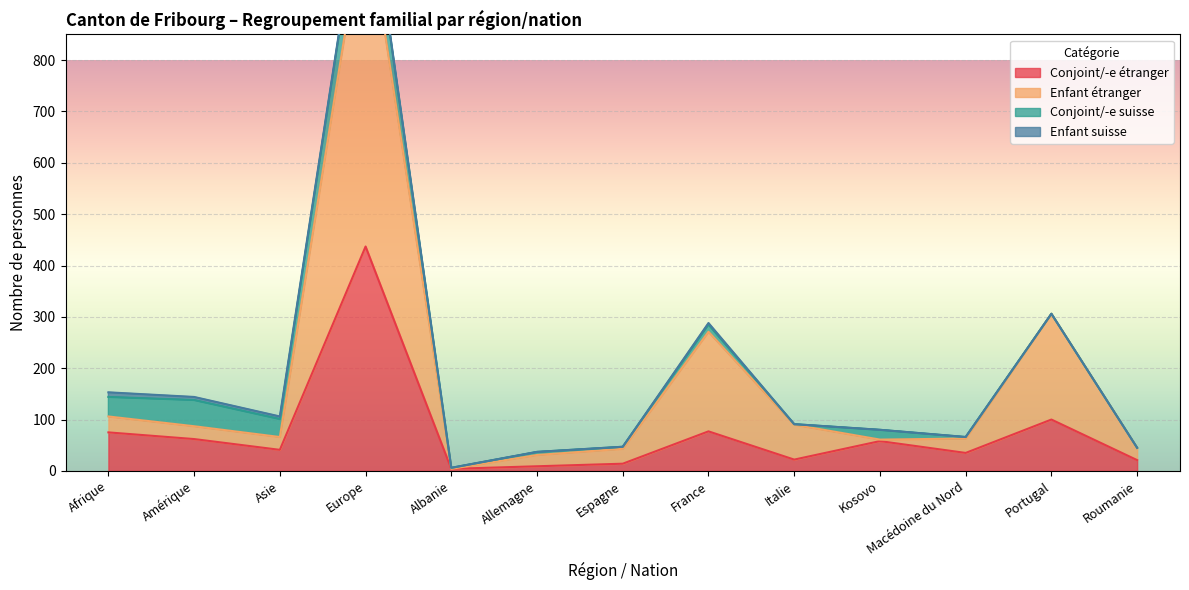

True or false: Conjoint/-e étranger has more than 0 points higher than both neighbors.

True